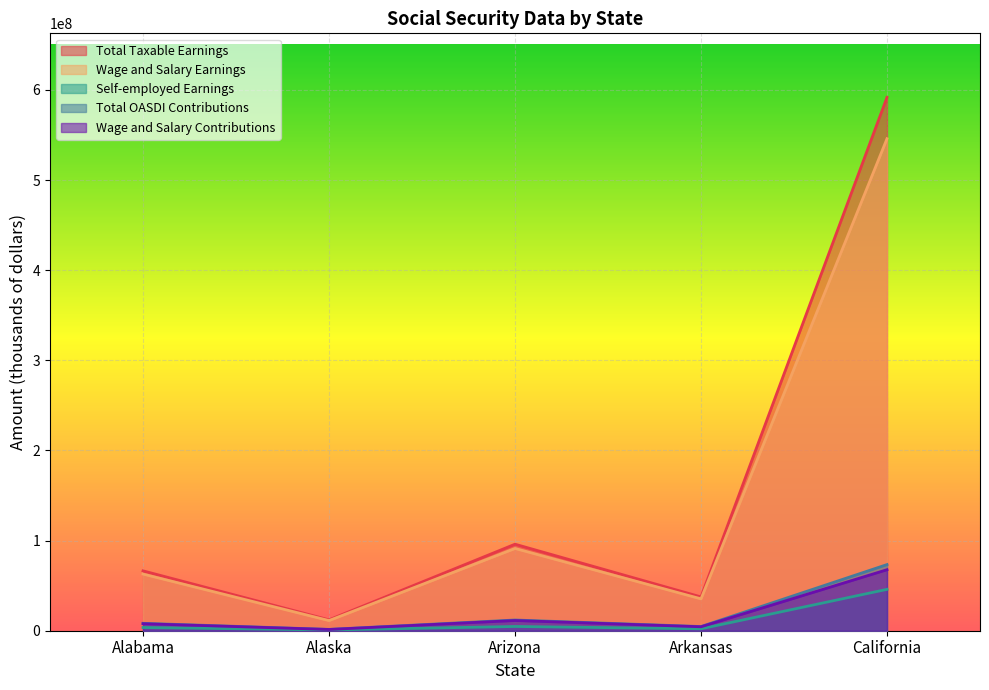

Which series has the largest range (max minus min)?

Total Taxable Earnings